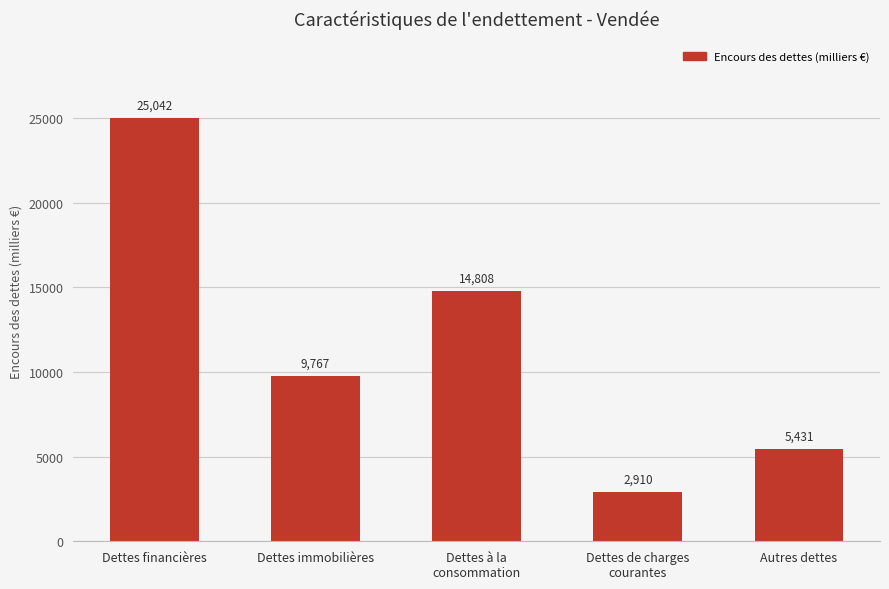

The chart shows a value of 25042.0 at Dettes financières. True or false?

True